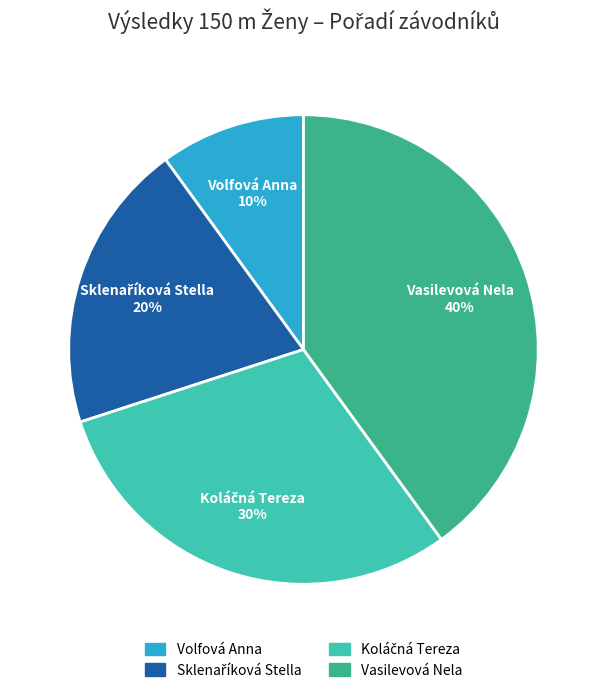

How many slices are in this pie chart?

4